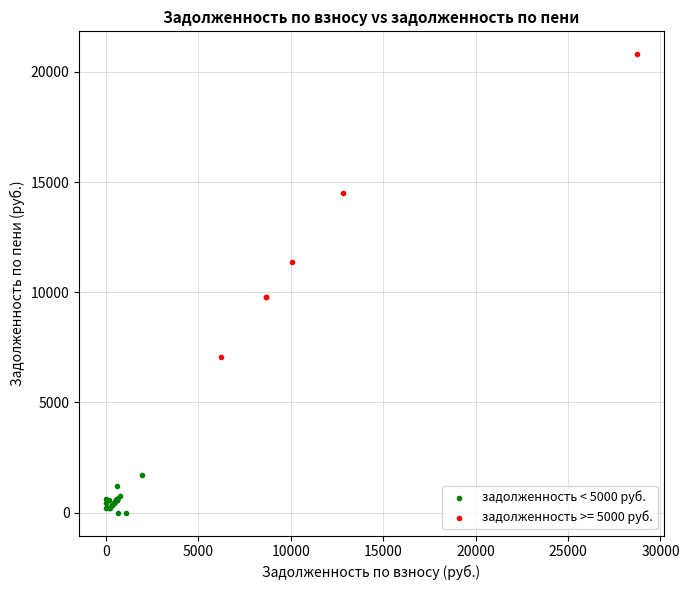

Which series has the largest Y range (max minus min)?

задолженность >= 5000 руб.